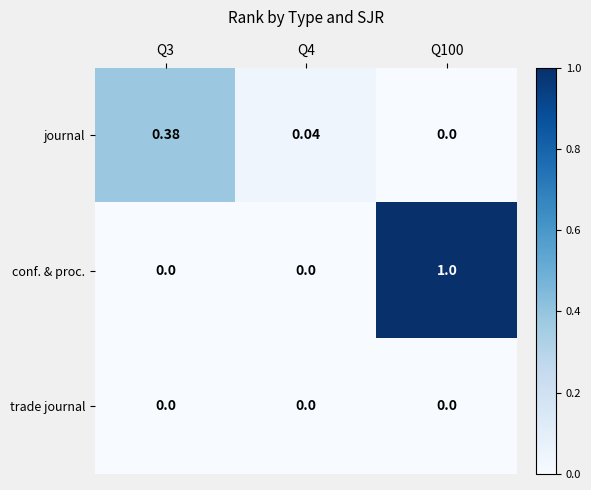

Between Q3 and Q100, which series saw the biggest shift?

conf. & proc.